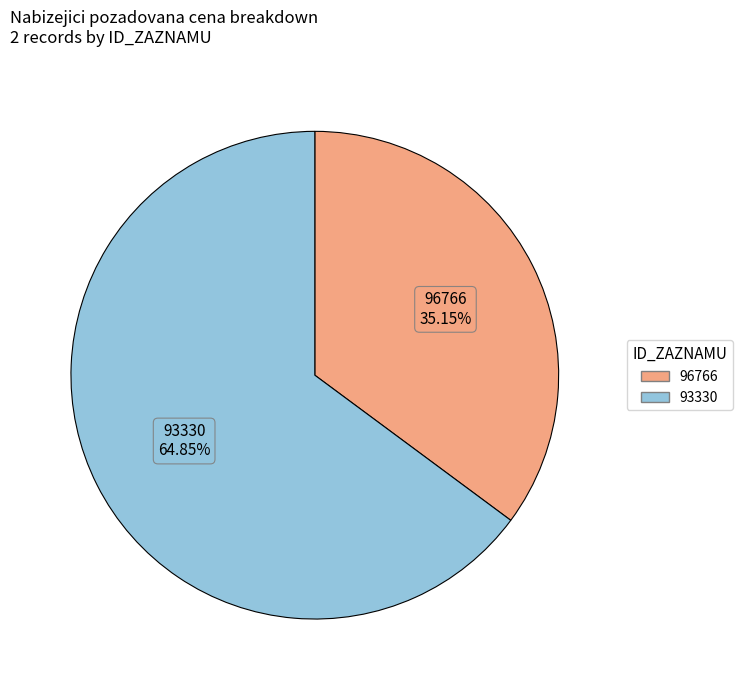

Combined, what portion of the pie is 93330 and 96766?

100.0%